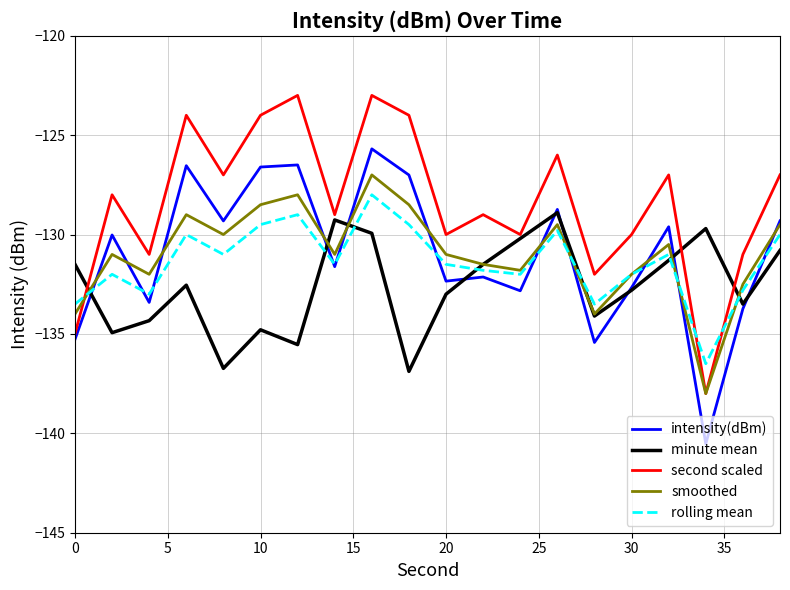

What is the minimum value for smoothed?

-138.0